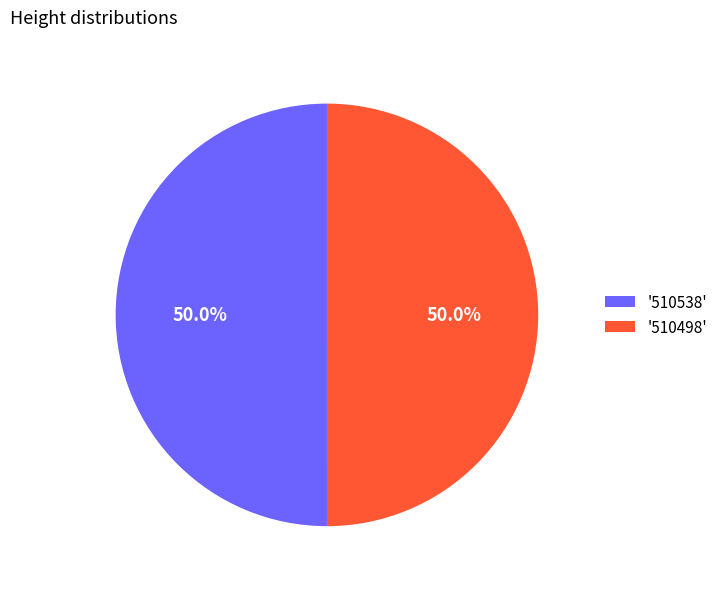

How many segments does this pie chart have?

2